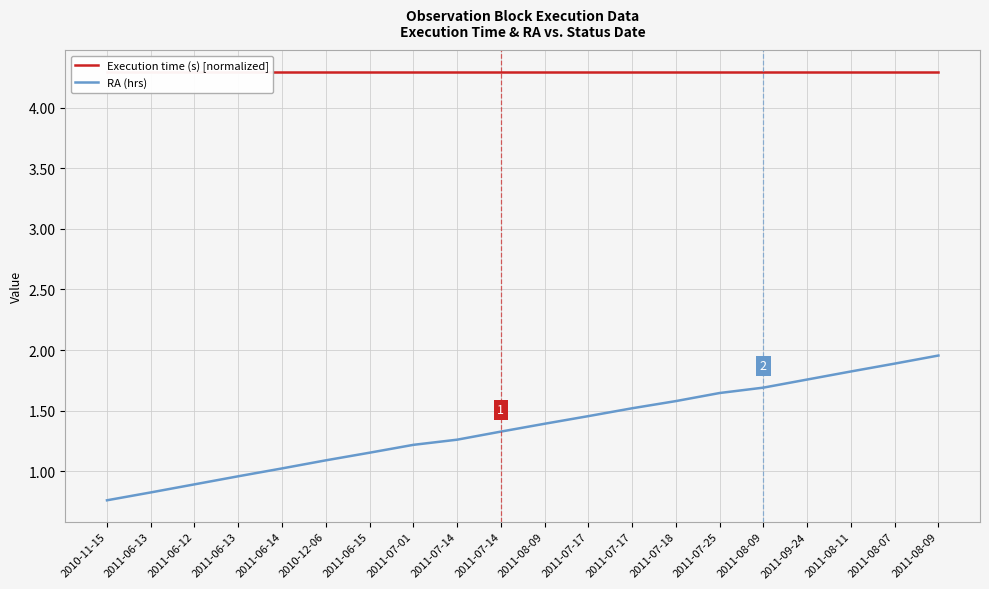

What is the sum of all RA (hrs) values?

27.2